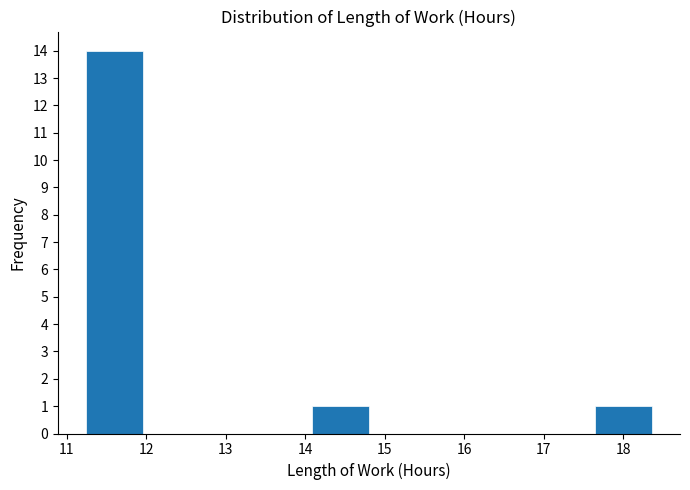

Reading left to right, transcribe this chart: for each bar, give the range it covers on the x-axis and its height. Neither the bar edges nor the heights are printed on the chart, so give them approximately, as read against the axes.

11.2 to 12.0: 14
12.0 to 12.7: 0
12.7 to 13.4: 0
13.4 to 14.1: 0
14.1 to 14.8: 1
14.8 to 15.5: 0
15.5 to 16.2: 0
16.2 to 16.9: 0
16.9 to 17.6: 0
17.6 to 18.4: 1